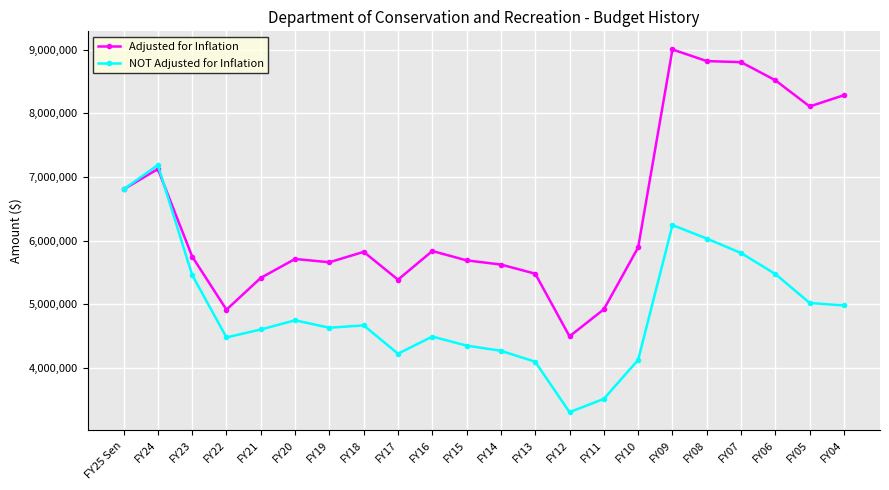

Where is the first local maximum for NOT Adjusted for Inflation?

FY24